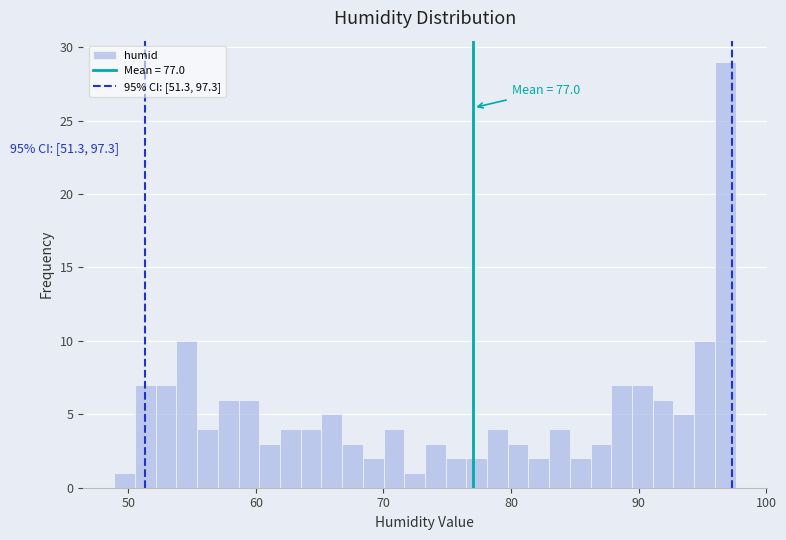

Around what value on the x-axis is the tallest bar? Give the approximate position of its centre, as read against the axis.

97